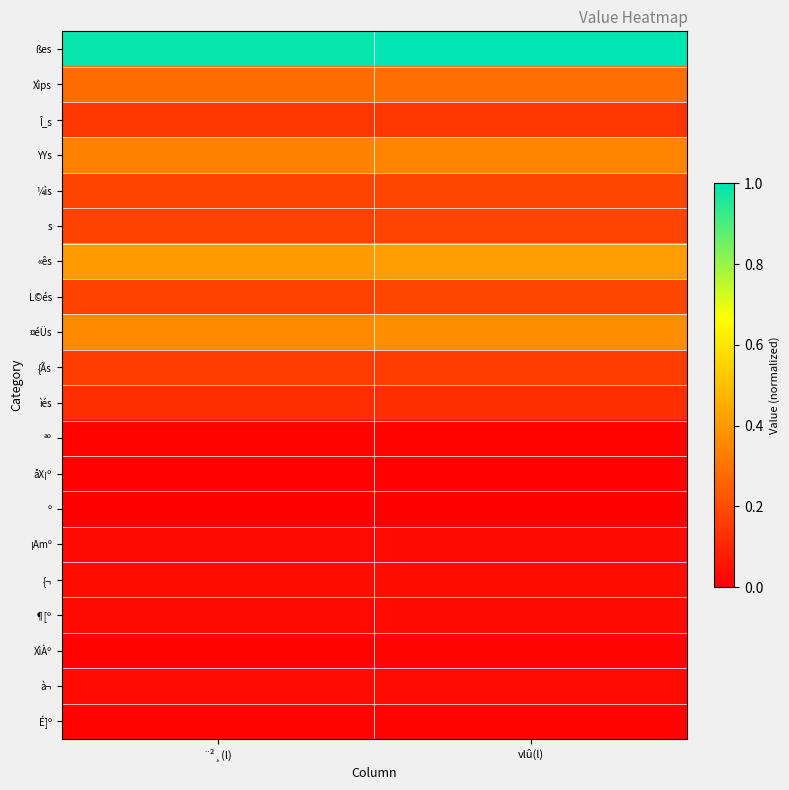

Which series has the largest total across all categories?

ßes